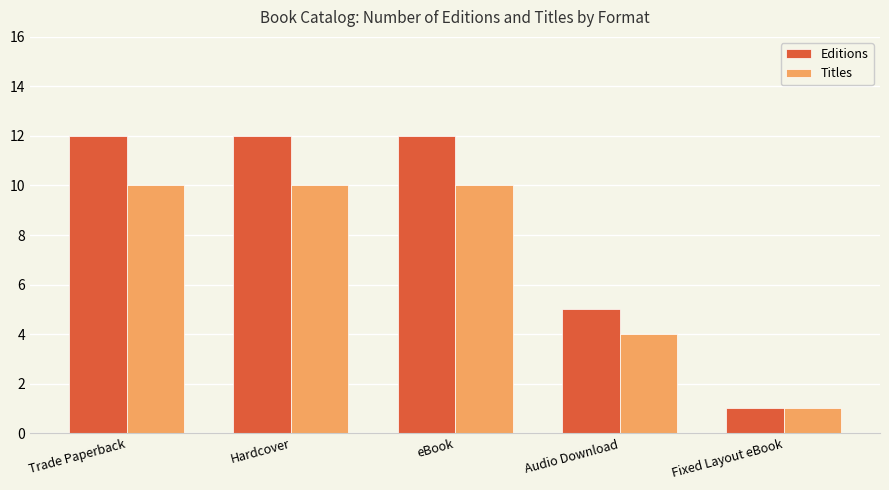

What is the label of the 2nd bar from the right?

Audio Download